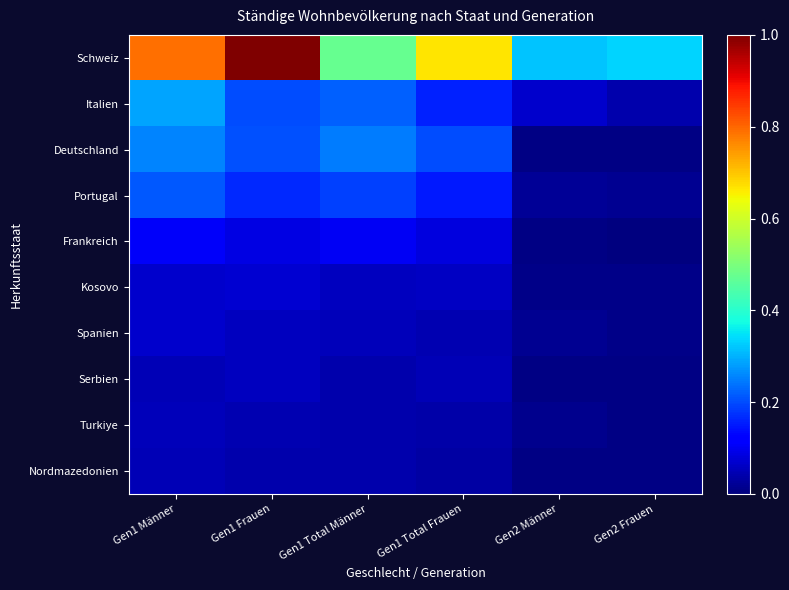

At Gen1 Frauen, list the series in order from smallest to largest.

Nordmazedonien, Turkiye, Serbien, Spanien, Kosovo, Frankreich, Portugal, Italien, Deutschland, Schweiz